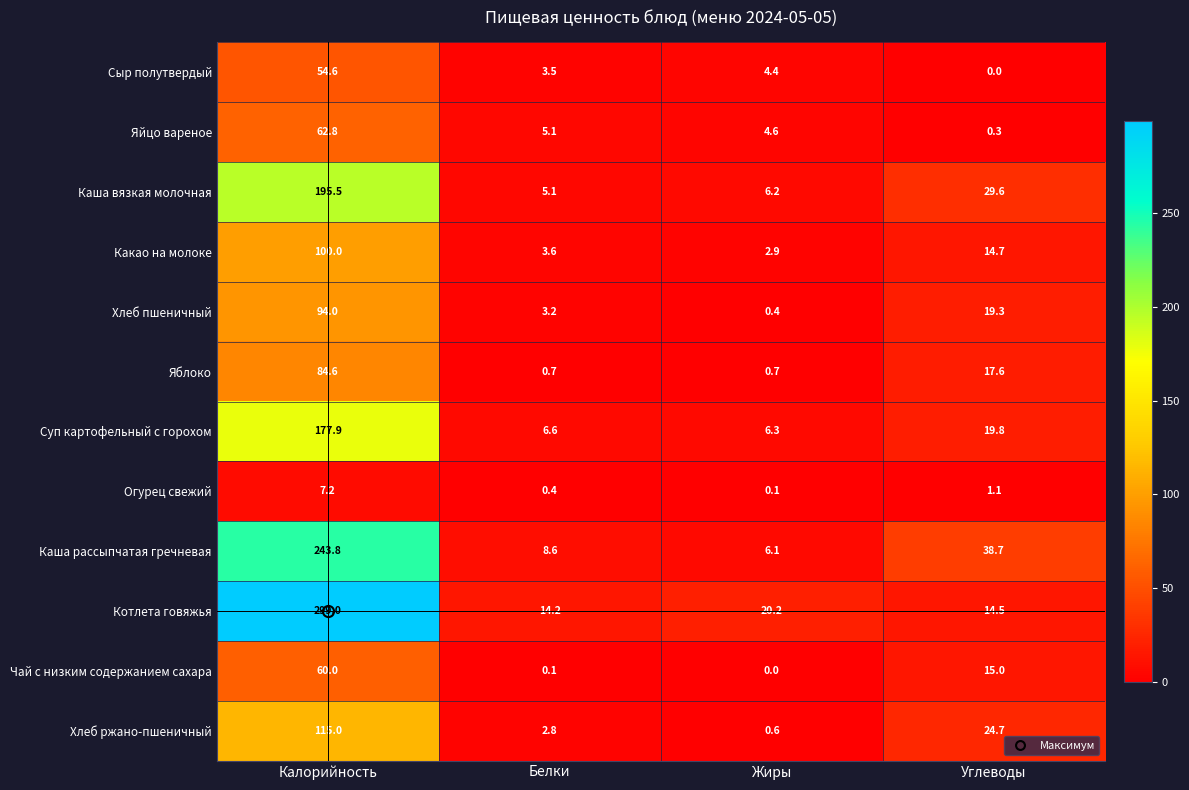

What is the minimum value for Каша вязкая молочная?

5.1